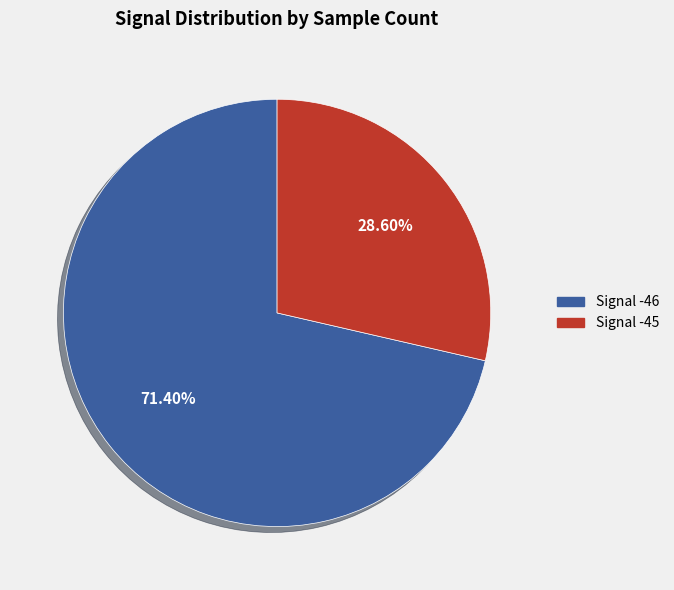

How many segments does this pie chart have?

2